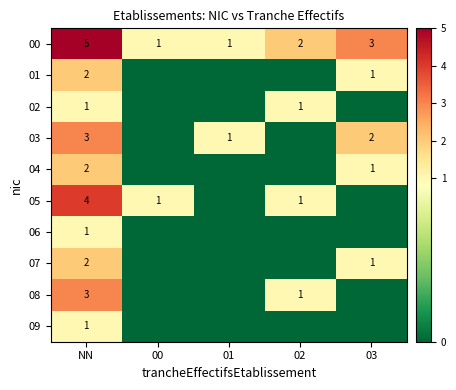

Is it true that 06 equals 1 at NN?

True